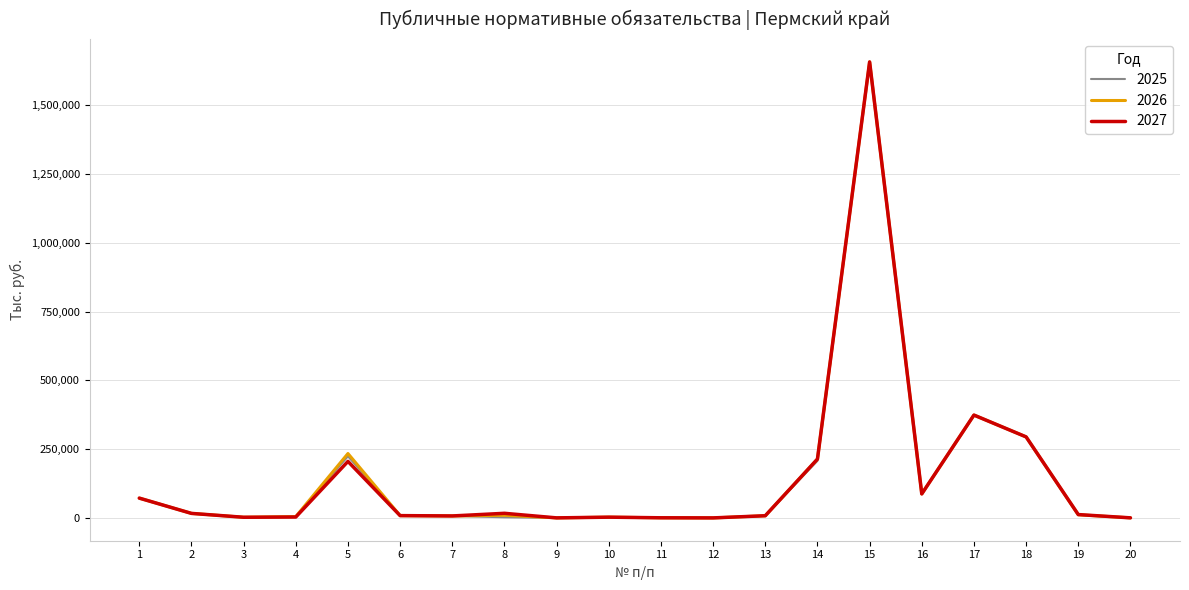

At which label is 2025 closest to 828653?

17